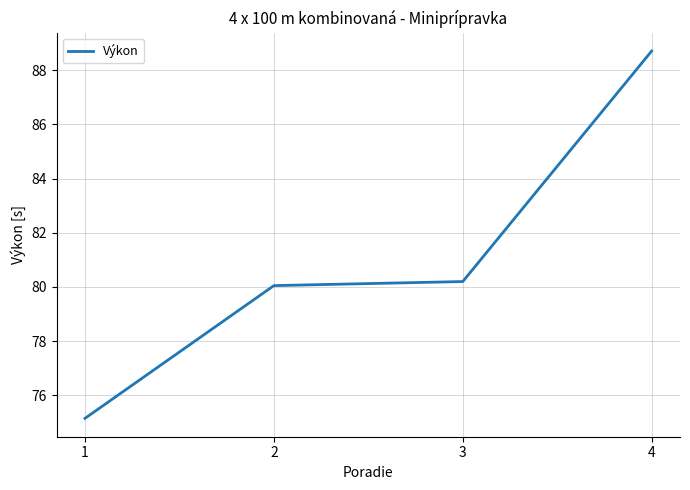

Approximately how many times larger is the value at 4 compared to 3?

1.1